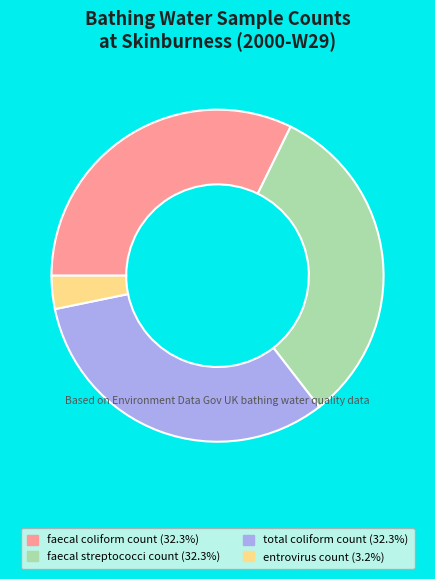

Does any single category account for the majority?

No